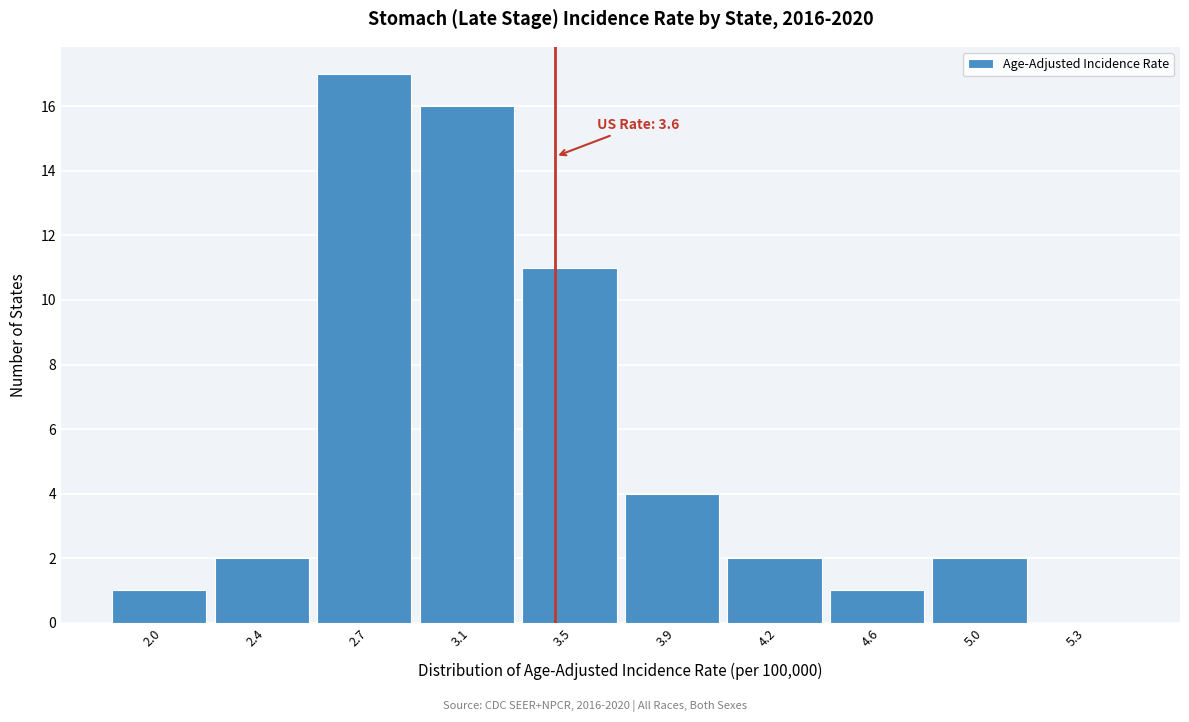

Reading left to right, what are all the values shown in this chart?

2.0=1	2.4=2	2.7=17	3.1=16	3.5=11	3.9=4	4.2=2	4.6=1	5.0=2	5.3=0